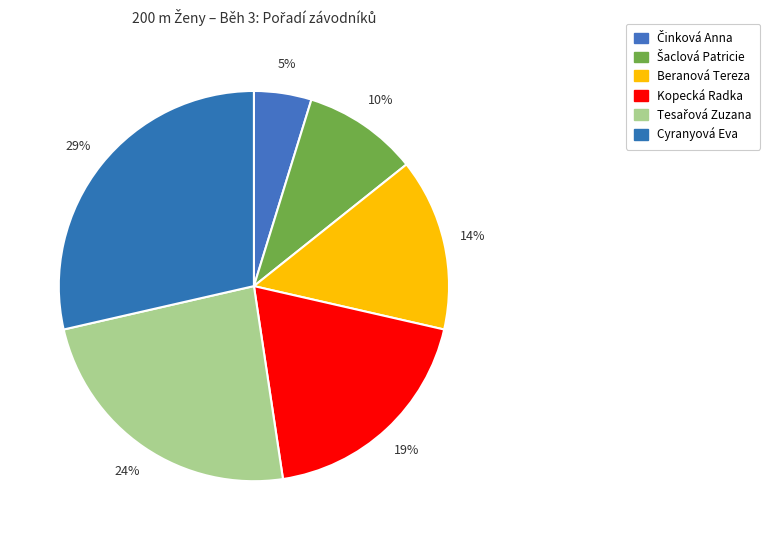

How many segments does this pie chart have?

6